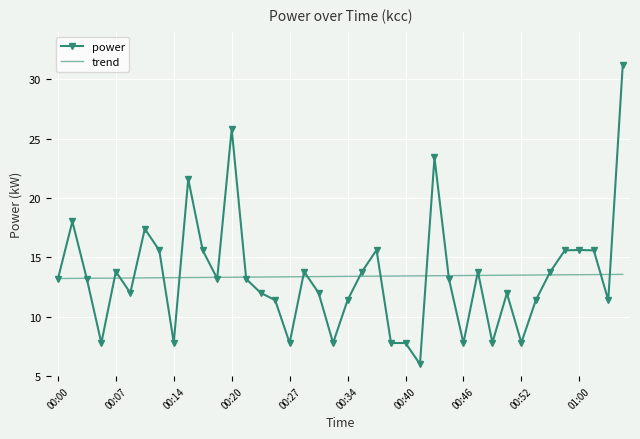

What is the minimum value for power?

6.0